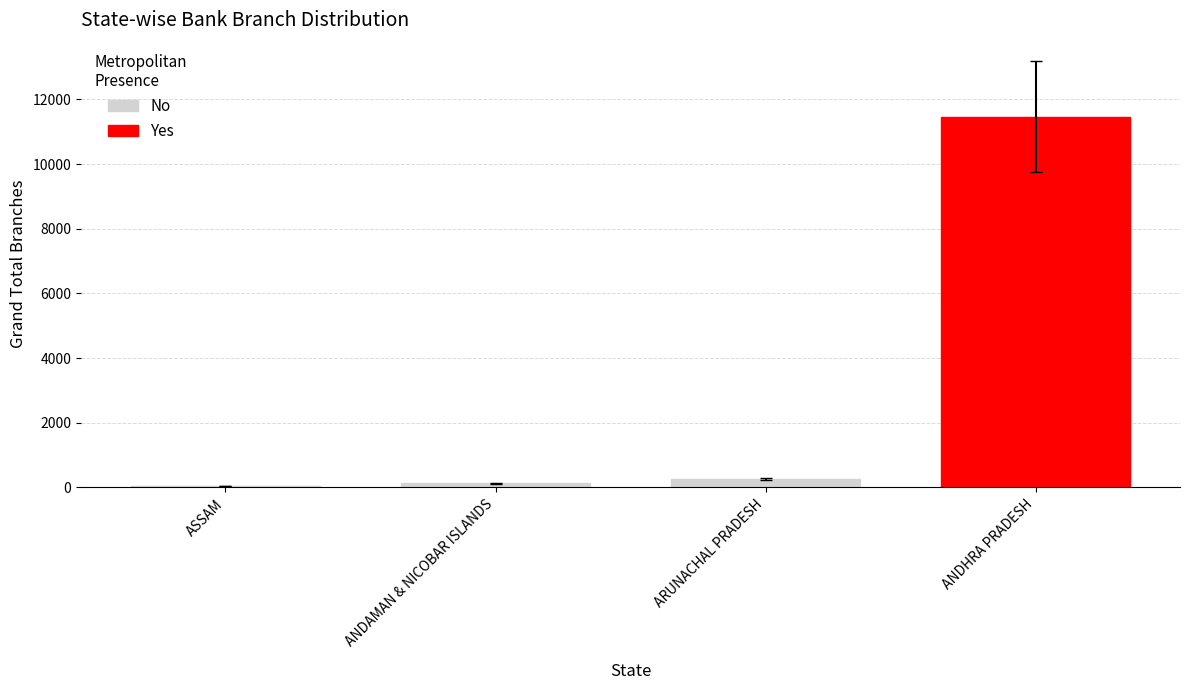

Does the chart contain any negative values?

No